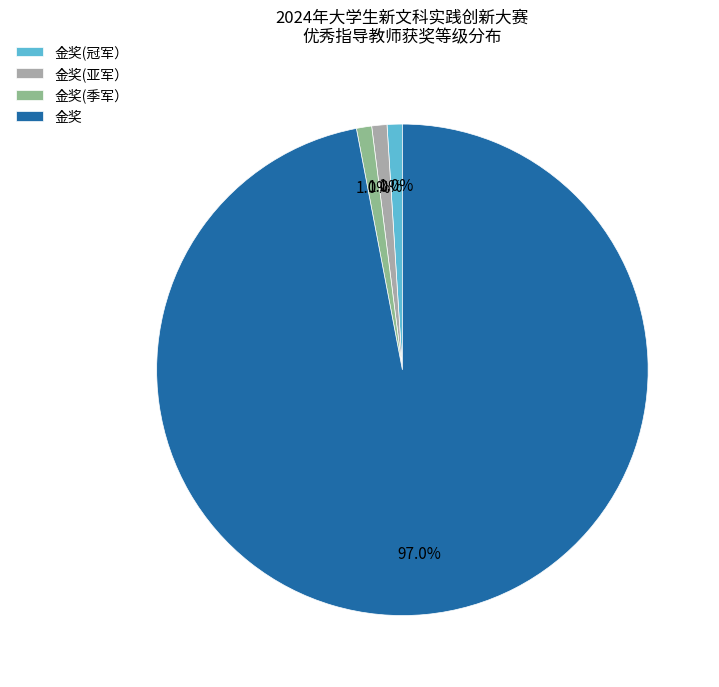

The 金奖(亚军） slice represents 1% of the pie. True or false?

True